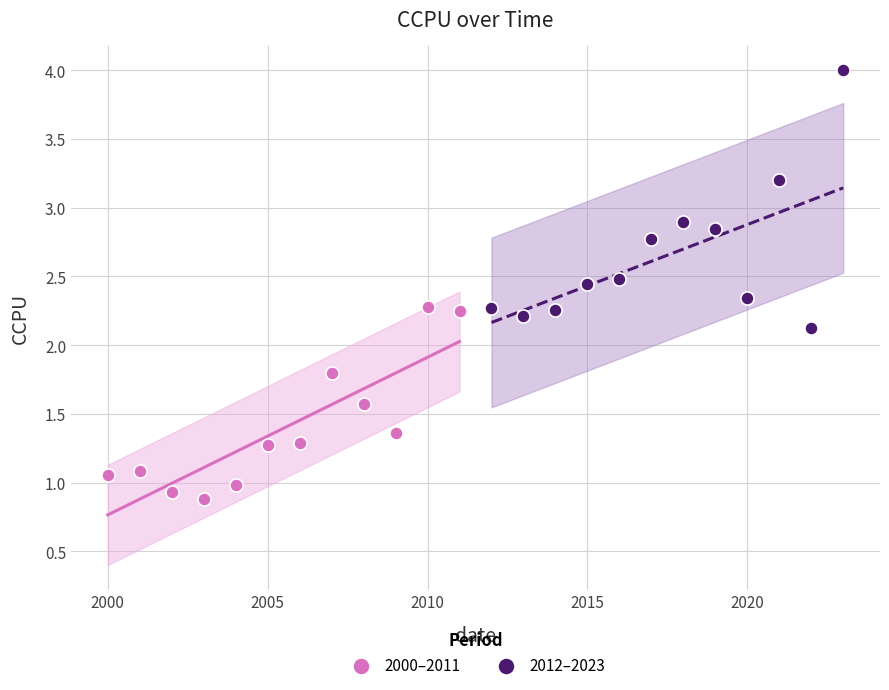

Which series reaches the maximum Y coordinate?

2012–2023